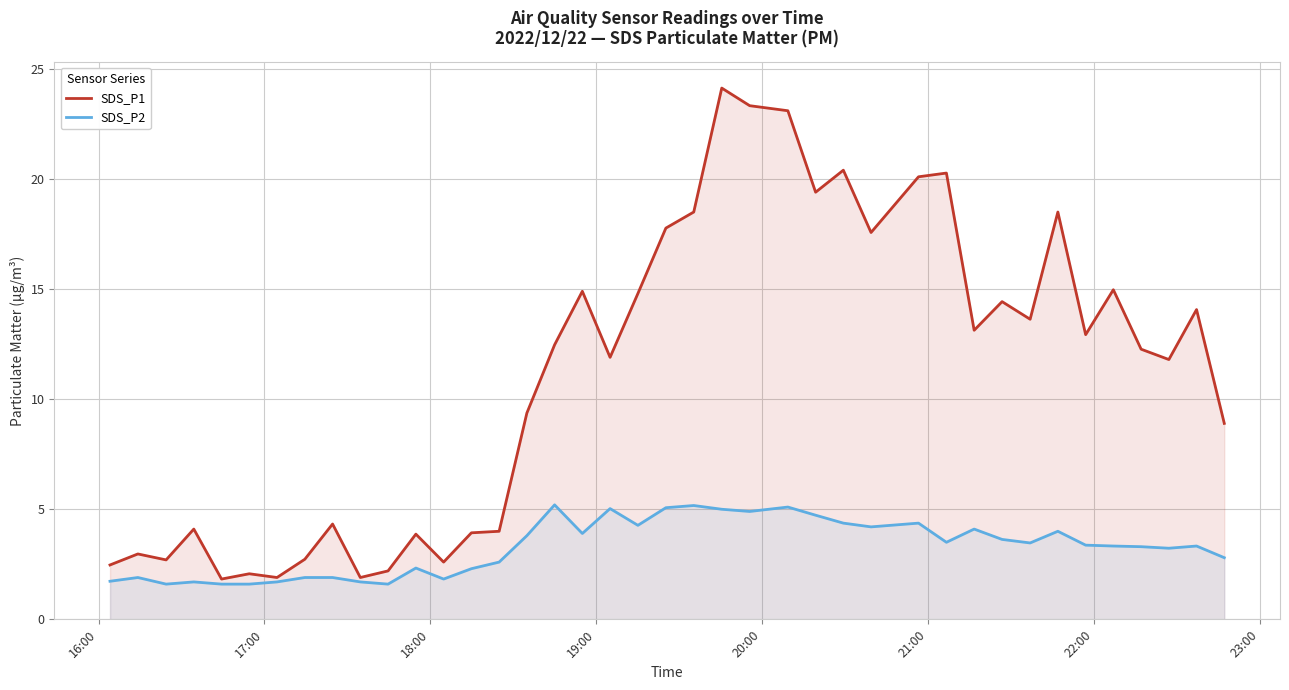

Does the chart display data point markers on the line(s)?

No